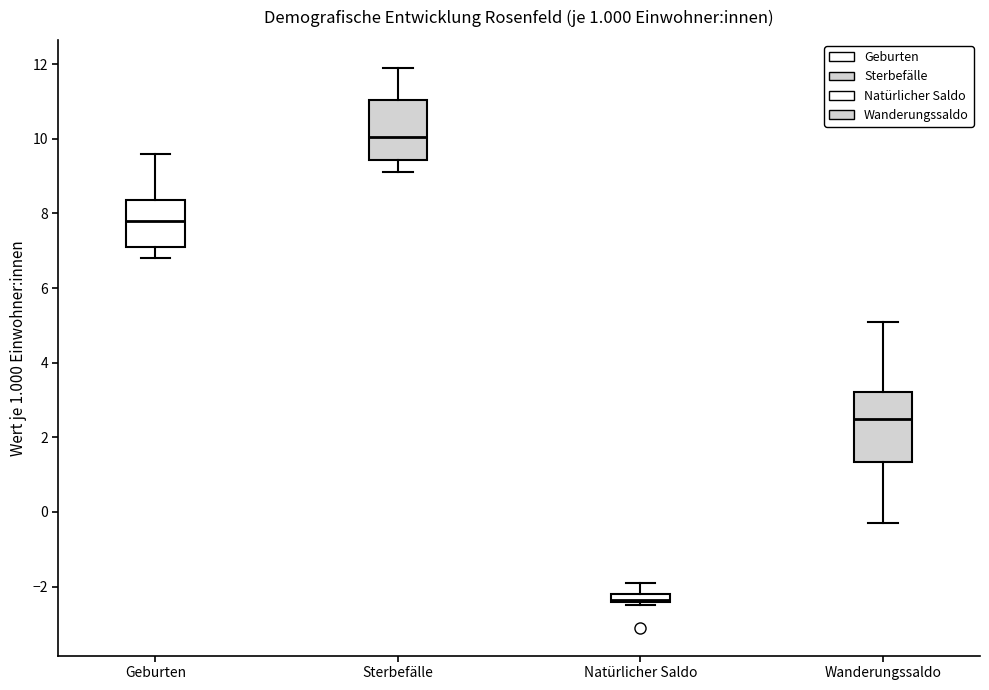

Which box's median line is the lowest?

Natürlicher Saldo